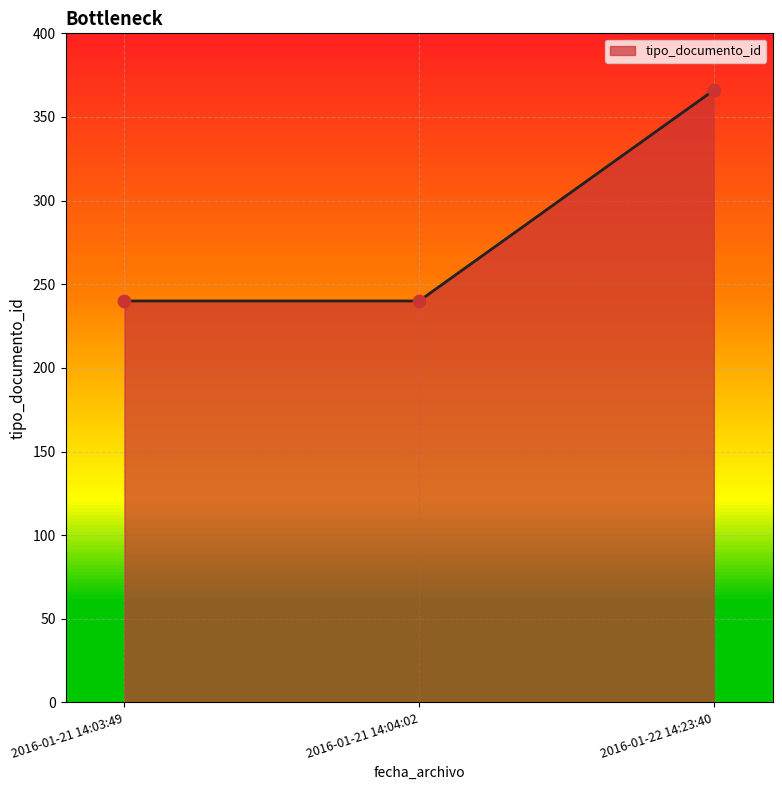

What is the change in value from 2016-01-21 14:03:49 to 2016-01-22 14:23:40?

+126